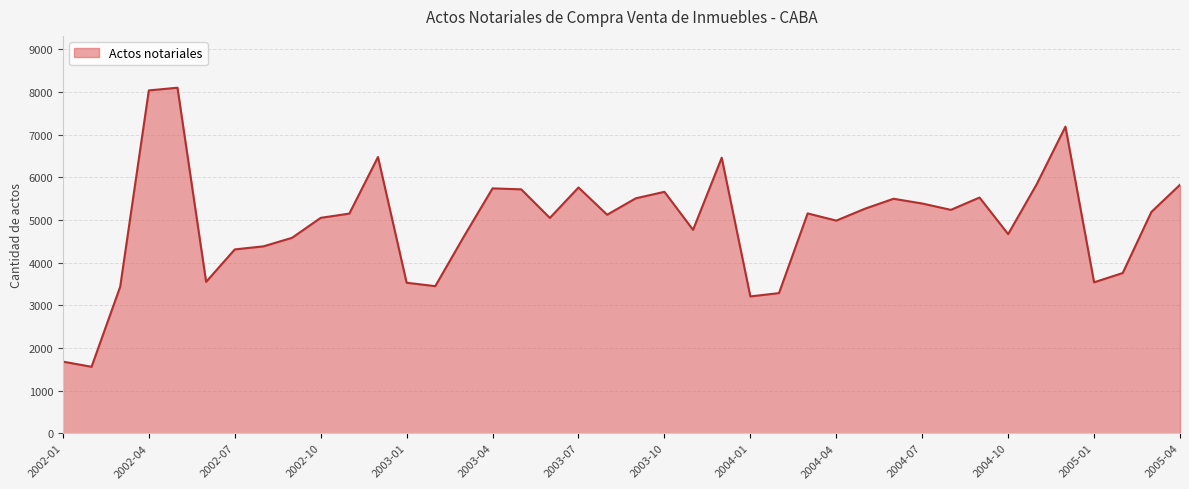

What is the difference between the maximum and minimum values?

6541